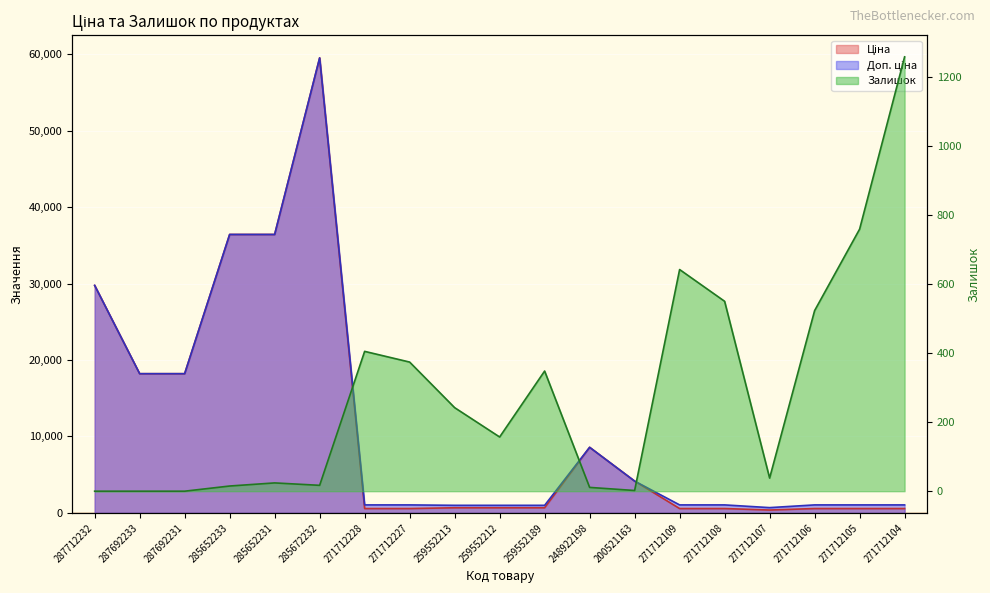

Which category has the highest value in the Залишок series?

271712104